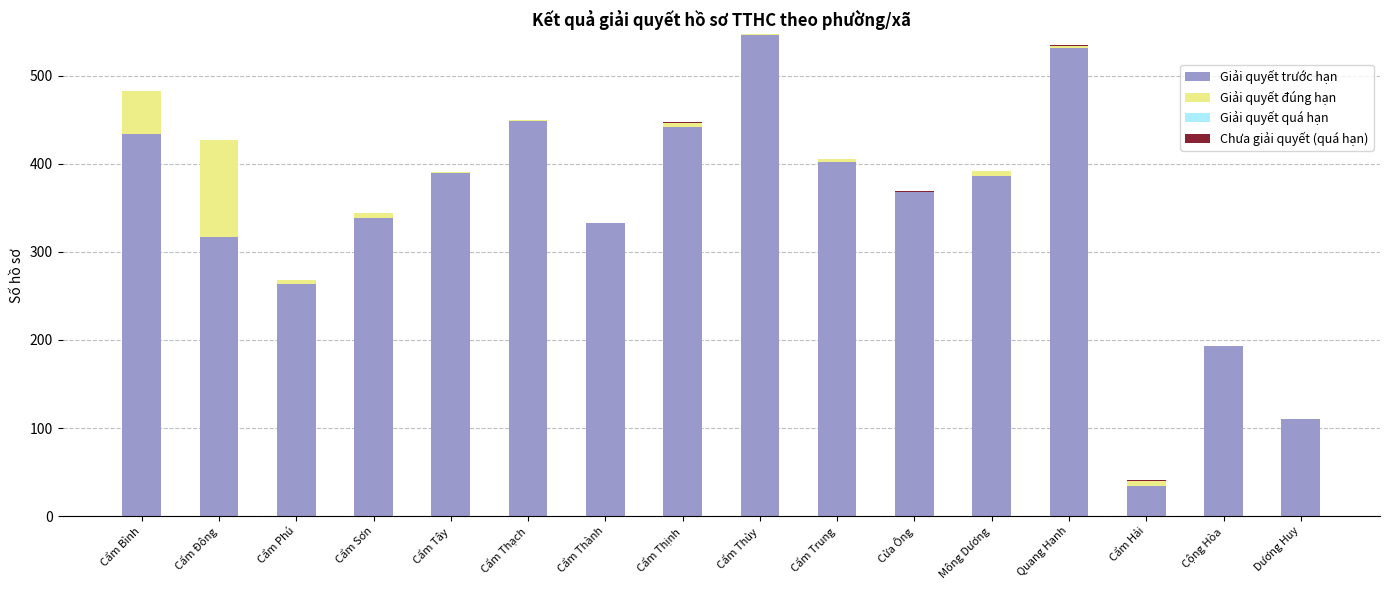

Read the Giải quyết trước hạn value at Cộng Hòa.

193